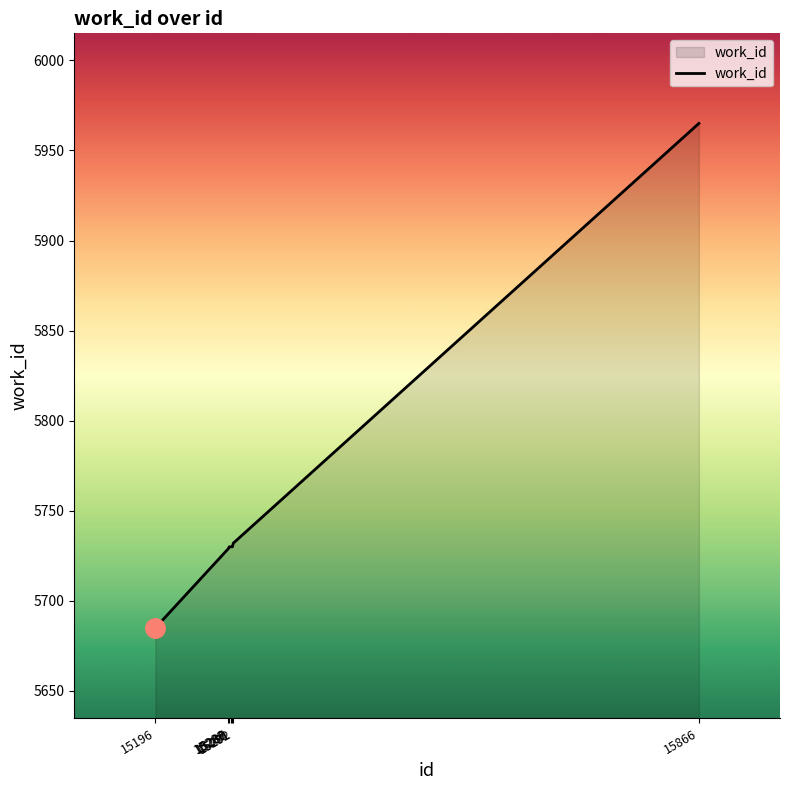

What is the change in value from 15286 to 15291?

+1